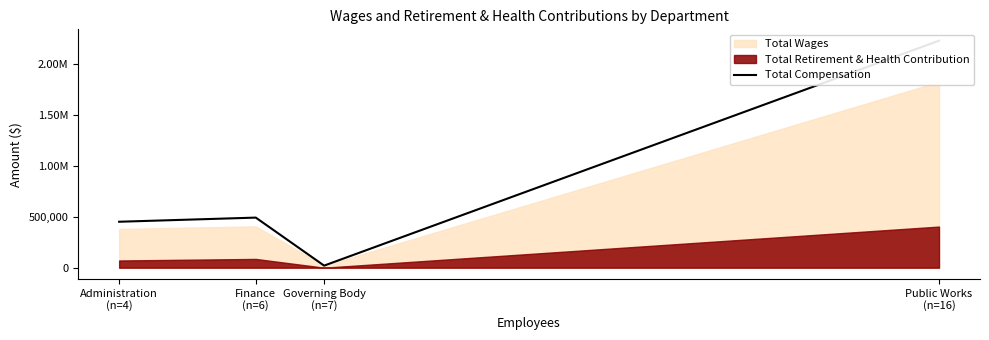

Which category has the highest value across all series?

Public Works
(n=16)